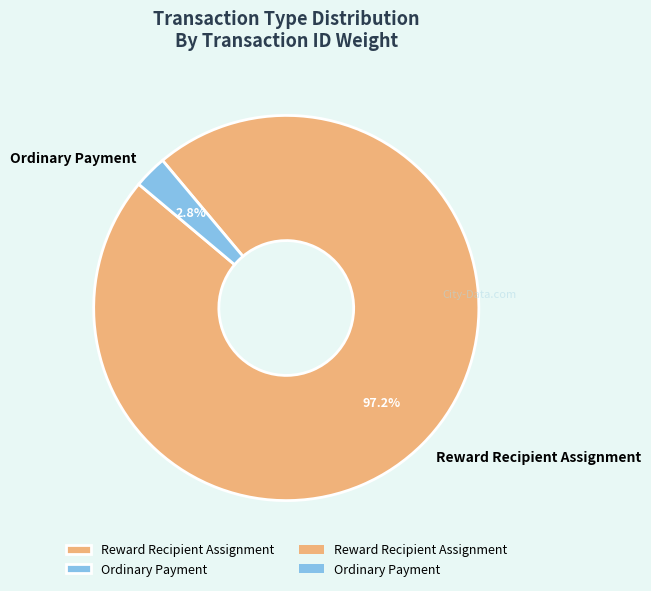

What portion of the pie excludes Reward Recipient Assignment?

2.8%